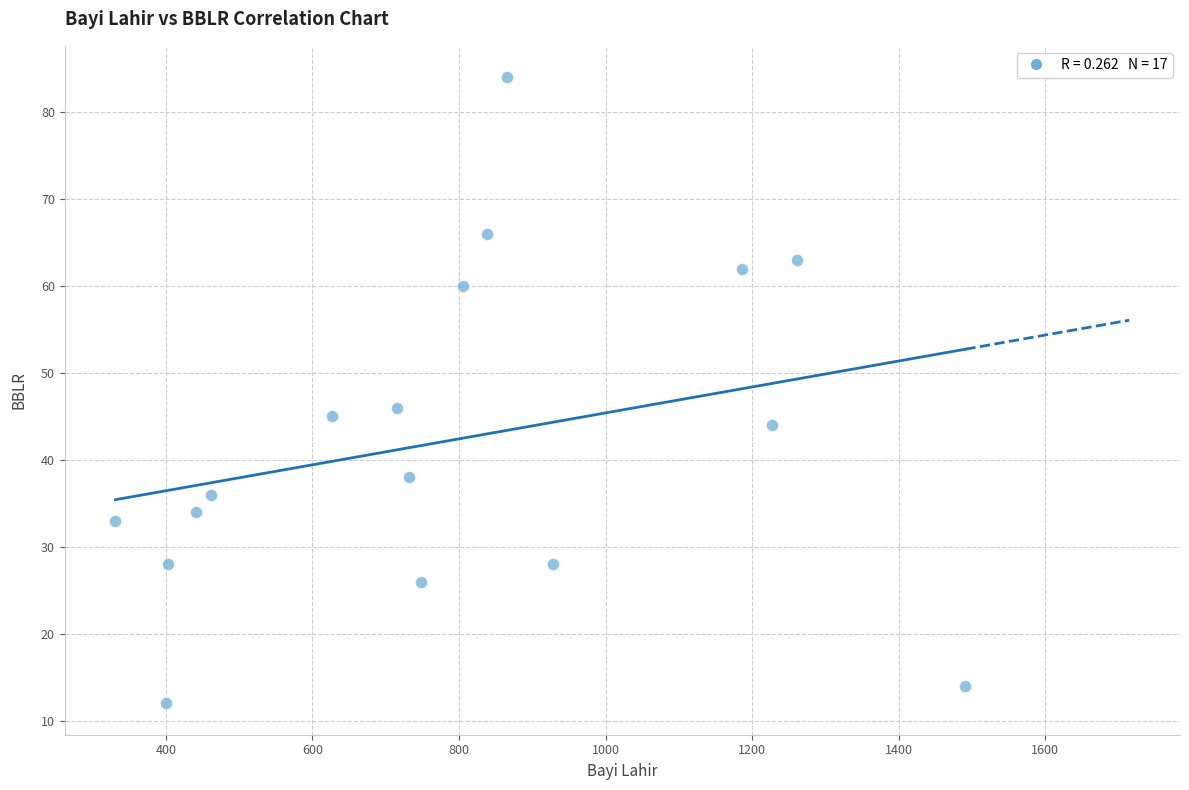

What is the range of Y values (max minus min)?

72